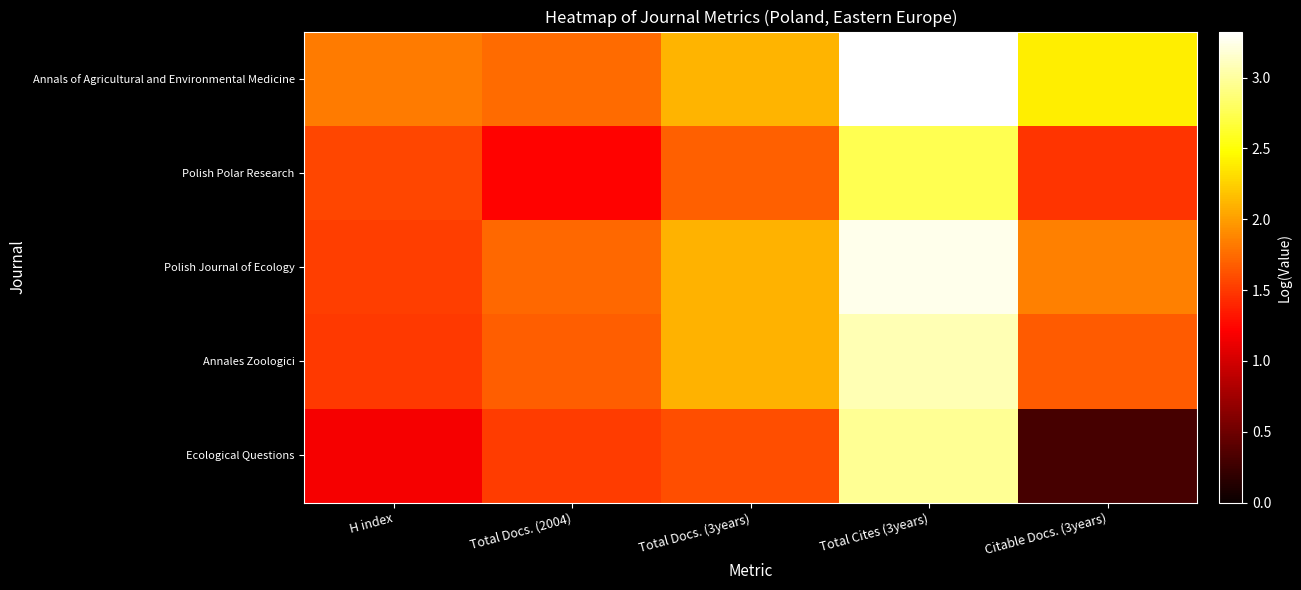

Reading left to right, what are all the values shown in this chart?

Annals of Agricultural and Environmental Medicine: H index=1.8	Total Docs. (2004)=1.7	Total Docs. (3years)=2.1	Total Cites (3years)=3.3	Citable Docs. (3years)=2.4
Polish Polar Research: H index=1.6	Total Docs. (2004)=1.2	Total Docs. (3years)=1.7	Total Cites (3years)=2.7	Citable Docs. (3years)=1.5
Polish Journal of Ecology: H index=1.5	Total Docs. (2004)=1.7	Total Docs. (3years)=2.1	Total Cites (3years)=3.3	Citable Docs. (3years)=1.9
Annales Zoologici: H index=1.5	Total Docs. (2004)=1.7	Total Docs. (3years)=2.1	Total Cites (3years)=3.1	Citable Docs. (3years)=1.7
Ecological Questions: H index=1.2	Total Docs. (2004)=1.5	Total Docs. (3years)=1.6	Total Cites (3years)=3.0	Citable Docs. (3years)=0.3